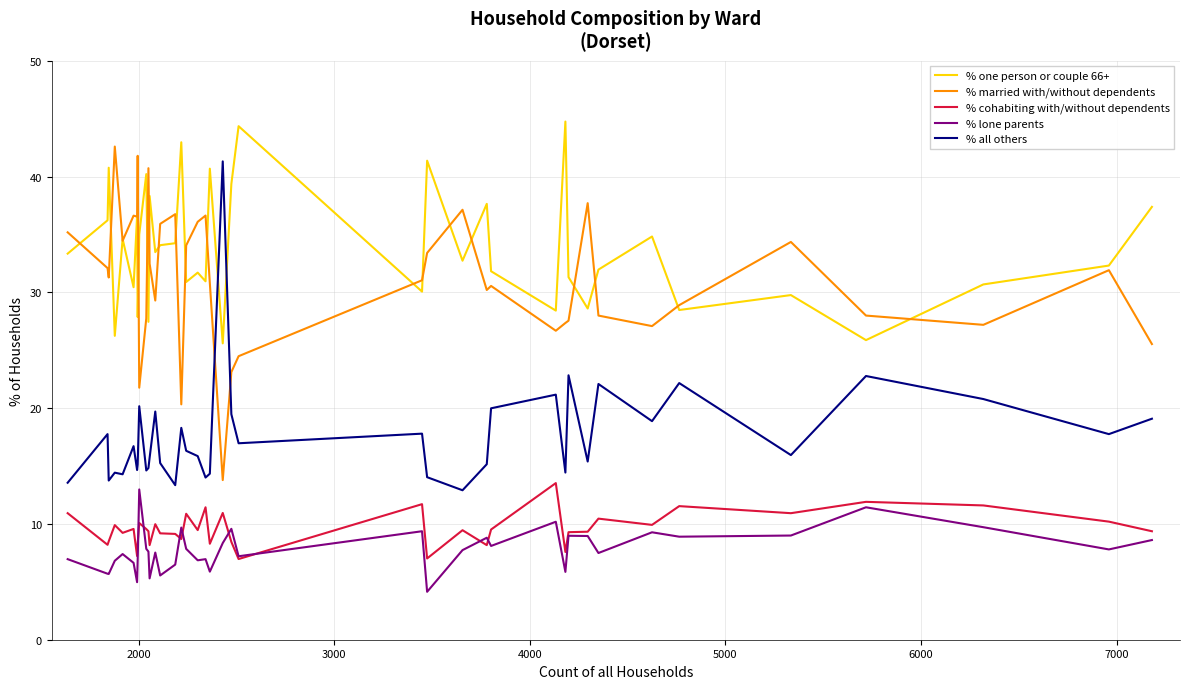

At how many categories does at least one series exceed 42?

4